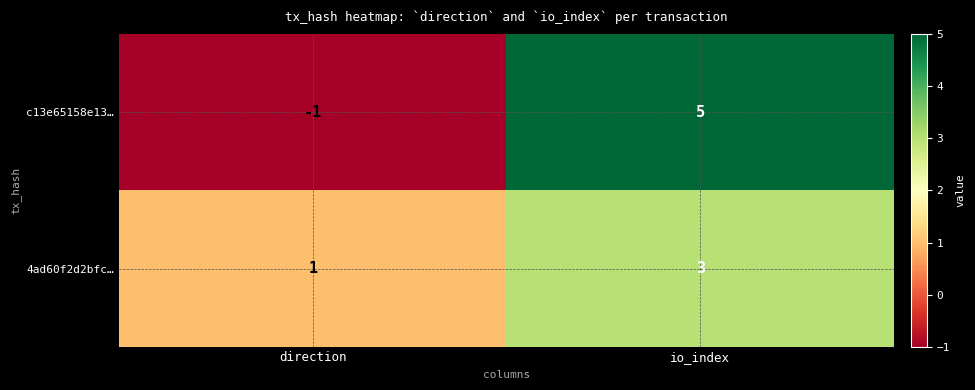

What is the greatest value displayed?

5